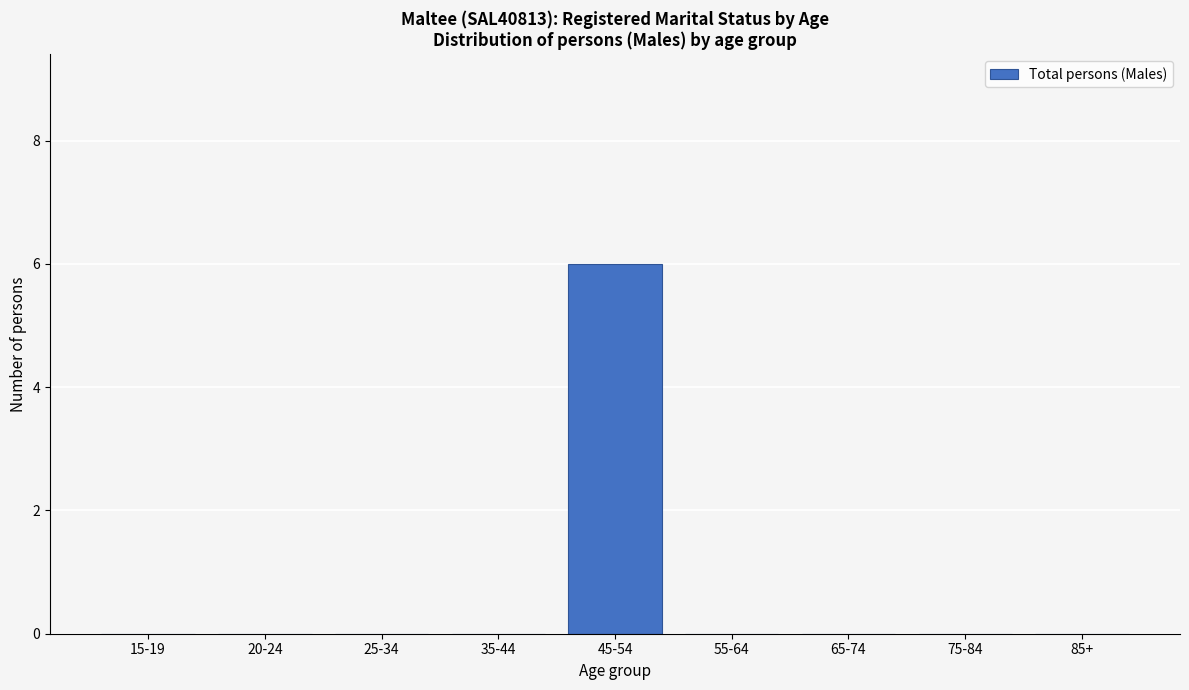

Reading left to right, transcribe all the data shown in this chart.

15-19=0	20-24=0	25-34=0	35-44=0	45-54=6	55-64=0	65-74=0	75-84=0	85+=0